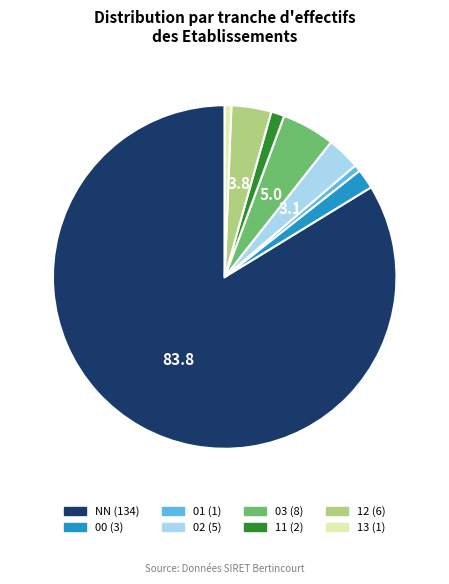

Which has a higher value, 03 or 11?

03